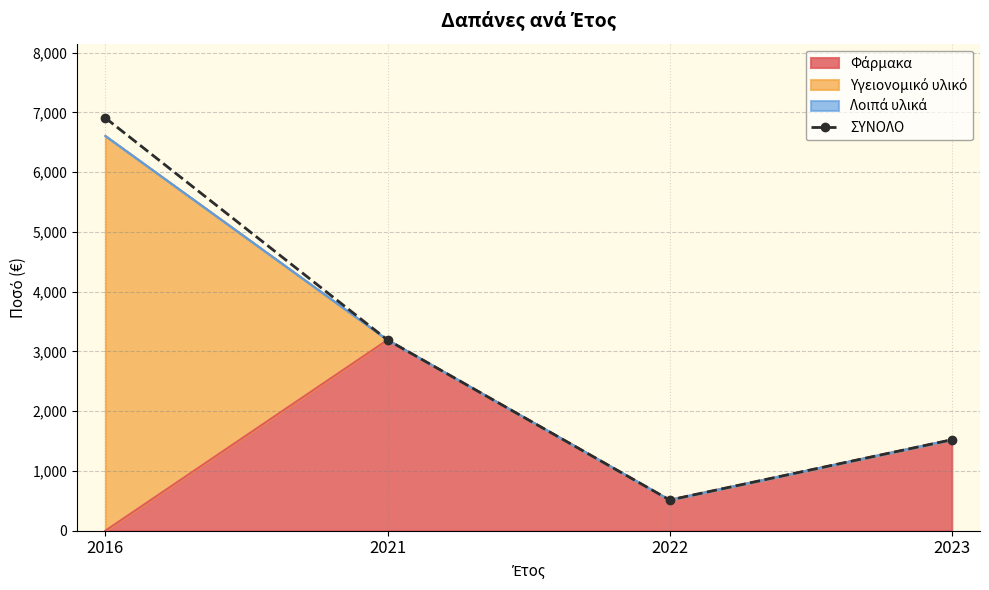

True or false: the data shows 5417.6 at 2021.

False